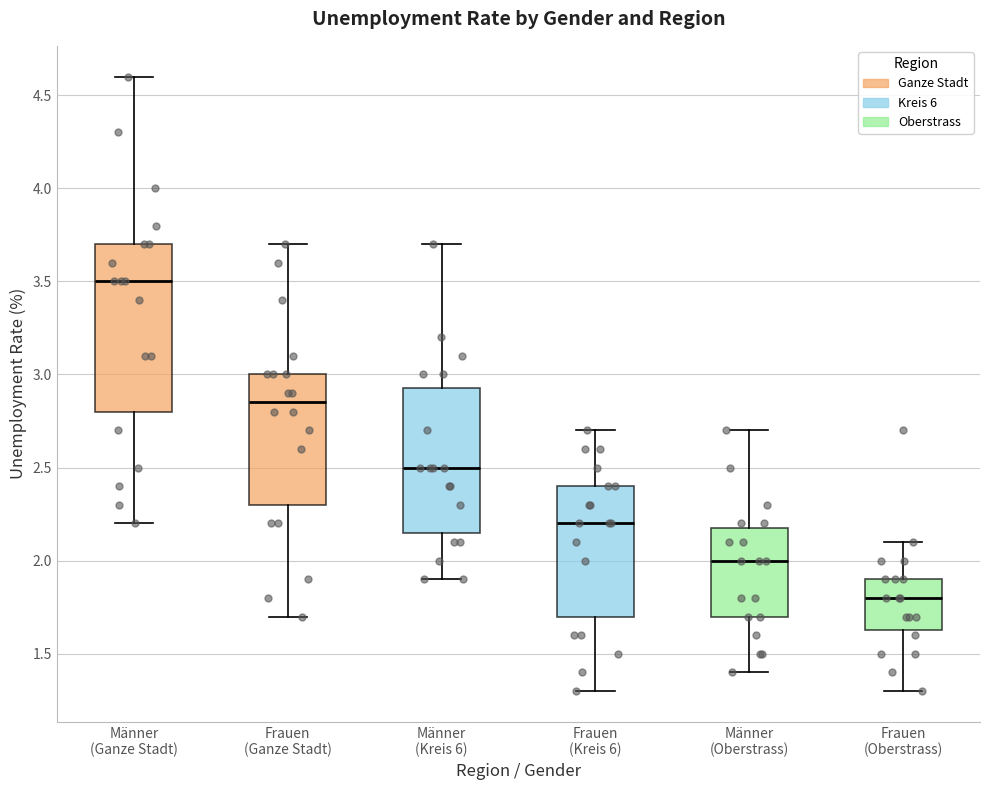

Reading left to right, transcribe this box plot: for each box, give where its median line is, the range the box spans, and where its two whiskers end, as read against the y-axis. The values are not printed on the chart, so give them approximately, as read against the axis.

Männer (Ganze Stadt): median 3.50, box 2.80 to 3.70, whiskers 2.20 to 4.60
Frauen (Ganze Stadt): median 2.85, box 2.30 to 3.00, whiskers 1.70 to 3.70
Männer (Kreis 6): median 2.50, box 2.15 to 2.95, whiskers 1.90 to 3.70
Frauen (Kreis 6): median 2.20, box 1.70 to 2.40, whiskers 1.30 to 2.70
Männer (Oberstrass): median 2.00, box 1.70 to 2.20, whiskers 1.40 to 2.70
Frauen (Oberstrass): median 1.80, box 1.65 to 1.90, whiskers 1.30 to 2.10